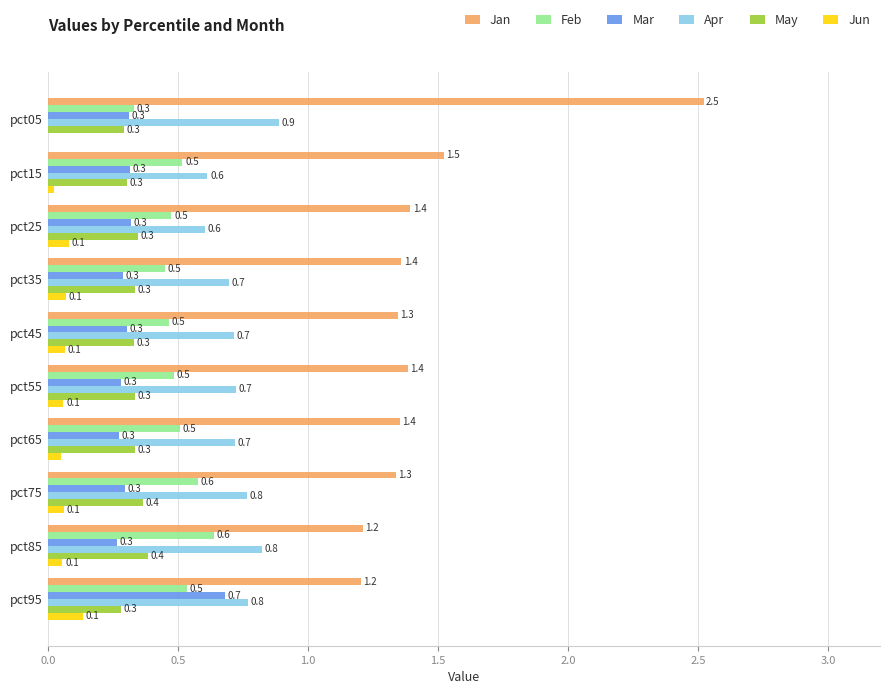

Which series has the largest total across all categories?

Jan